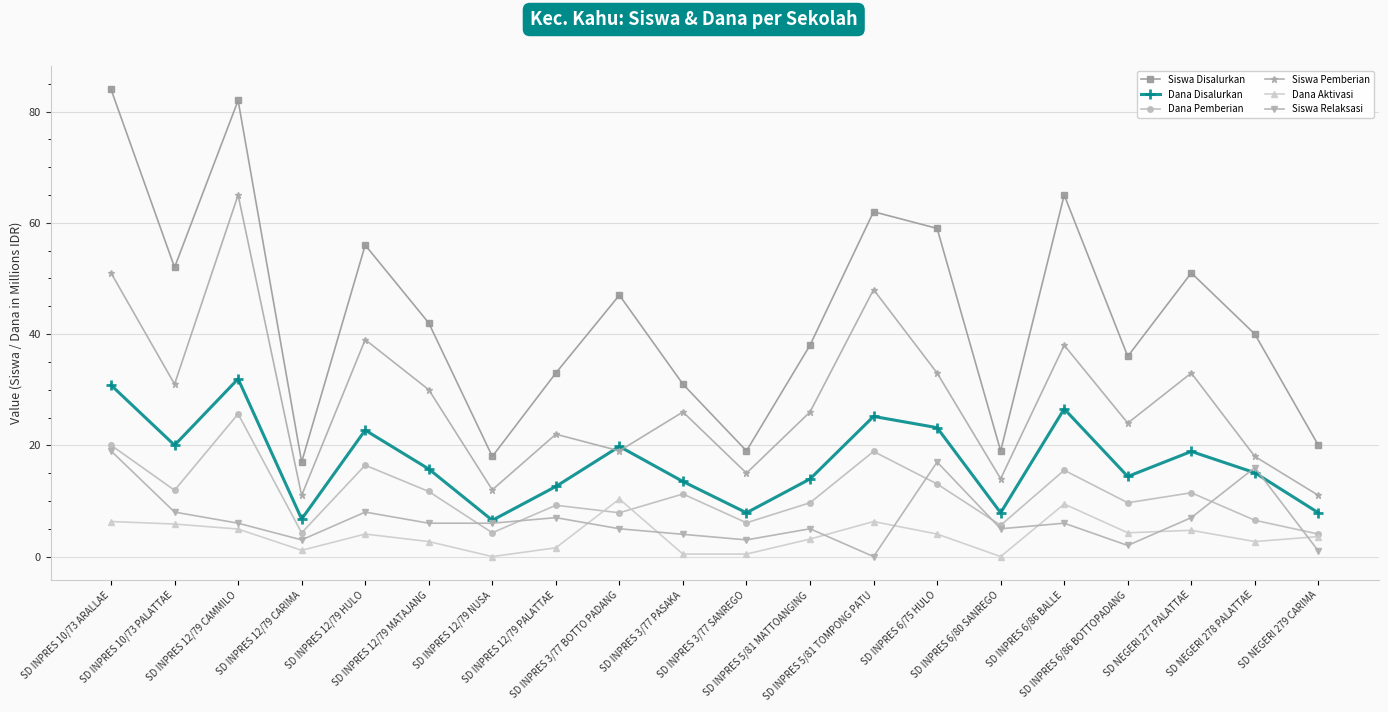

How many data points in Siswa Disalurkan are less than 42?

10